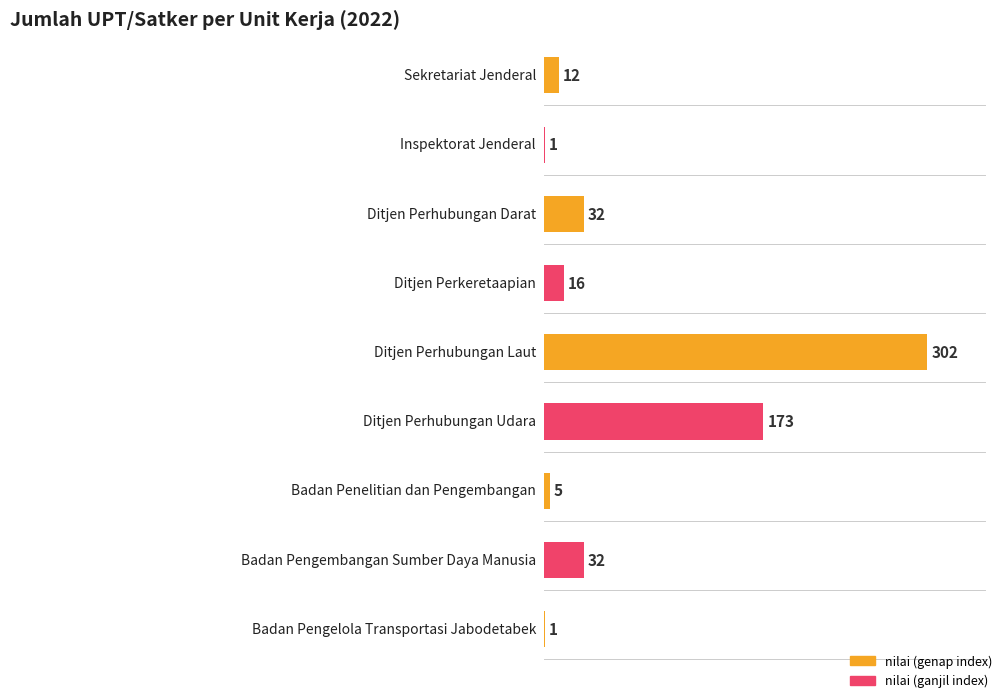

Reading left to right, list all the values displayed in this chart.

Sekretariat Jenderal=12	Inspektorat Jenderal=1	Ditjen Perhubungan Darat=32	Ditjen Perkeretaapian=16	Ditjen Perhubungan Laut=302	Ditjen Perhubungan Udara=173	Badan Penelitian dan Pengembangan=5	Badan Pengembangan Sumber Daya Manusia=32	Badan Pengelola Transportasi Jabodetabek=1